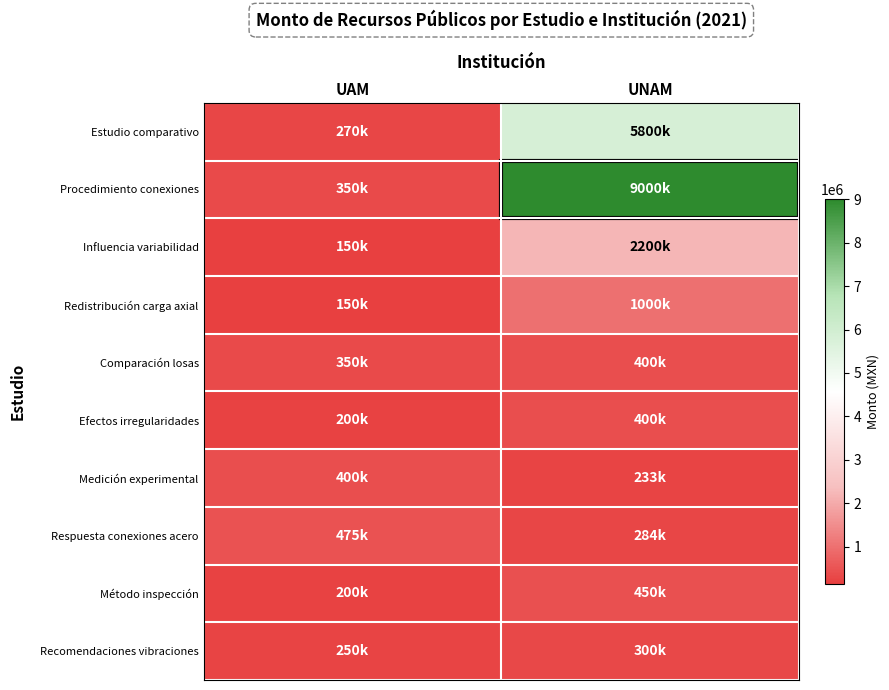

Reading left to right, extract all data points from this chart.

Estudio comparativo: UAM=270000	UNAM=5800000
Procedimiento conexiones: UAM=350000	UNAM=9000000
Influencia variabilidad: UAM=150000	UNAM=2200000
Redistribución carga axial: UAM=150000	UNAM=1000000
Comparación losas: UAM=350000	UNAM=400000
Efectos irregularidades: UAM=200000	UNAM=400000
Medición experimental: UAM=400000	UNAM=233000
Respuesta conexiones acero: UAM=475000	UNAM=284000
Método inspección: UAM=200000	UNAM=450000
Recomendaciones vibraciones: UAM=250000	UNAM=300000